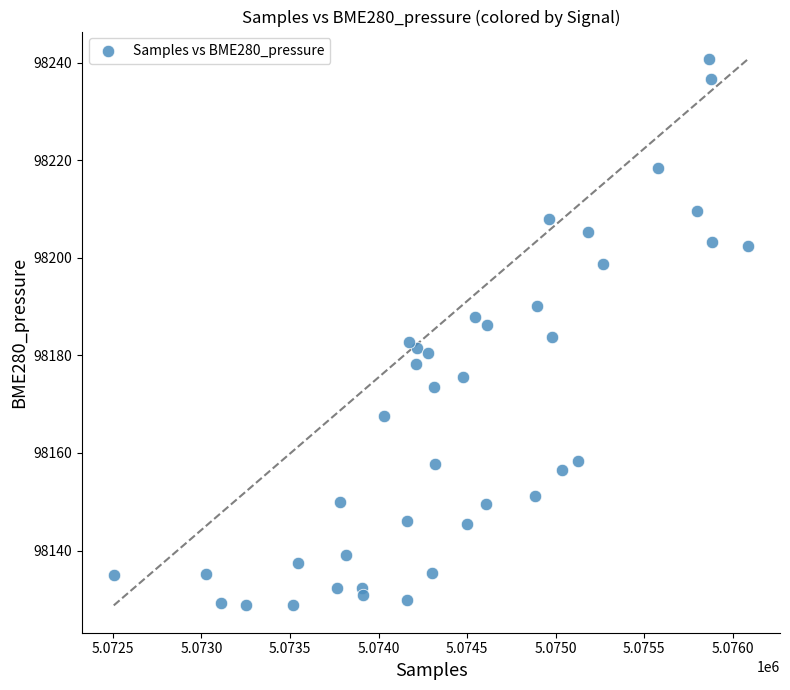

What is the range of Y values (max minus min)?

112.0